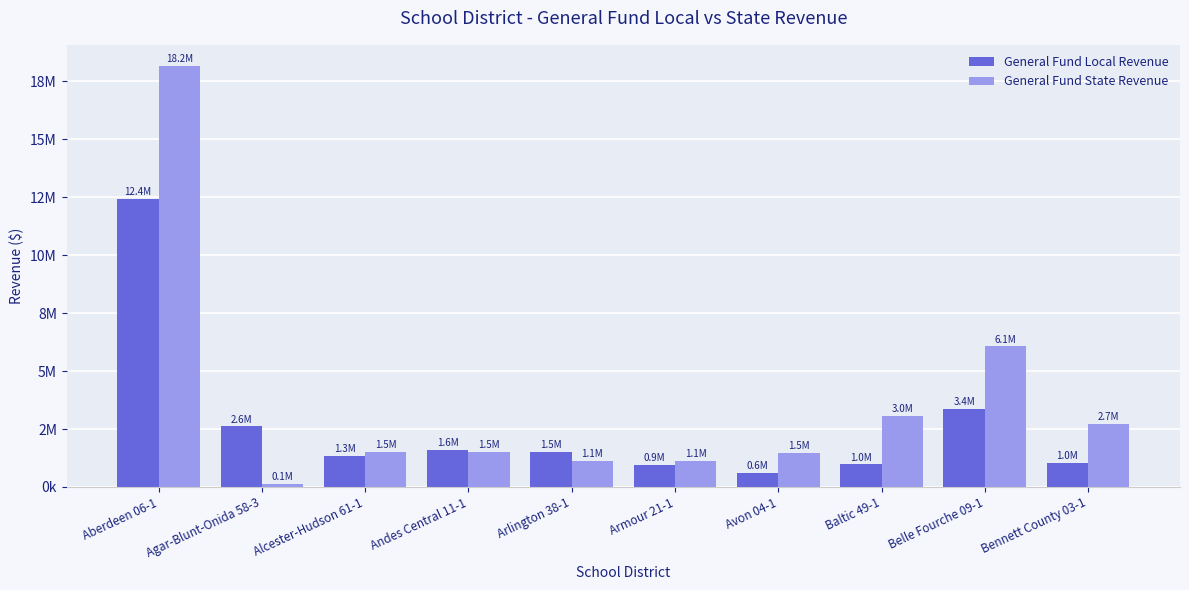

Read the General Fund State Revenue value at Agar-Blunt-Onida 58-3.

121759.8